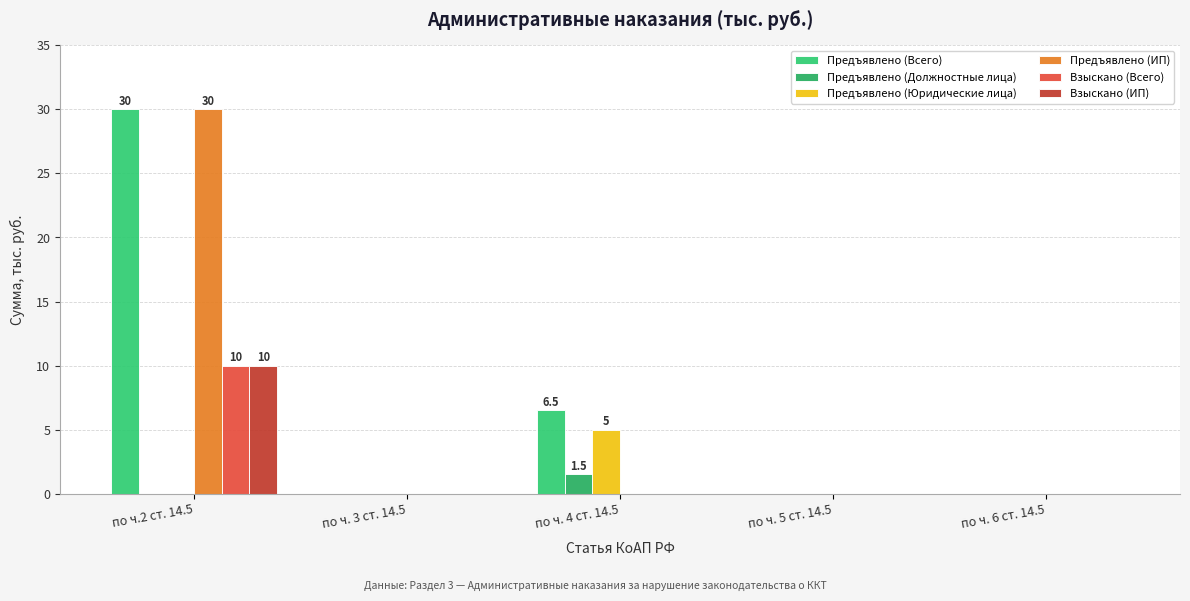

At how many categories does at least one series exceed 18?

1